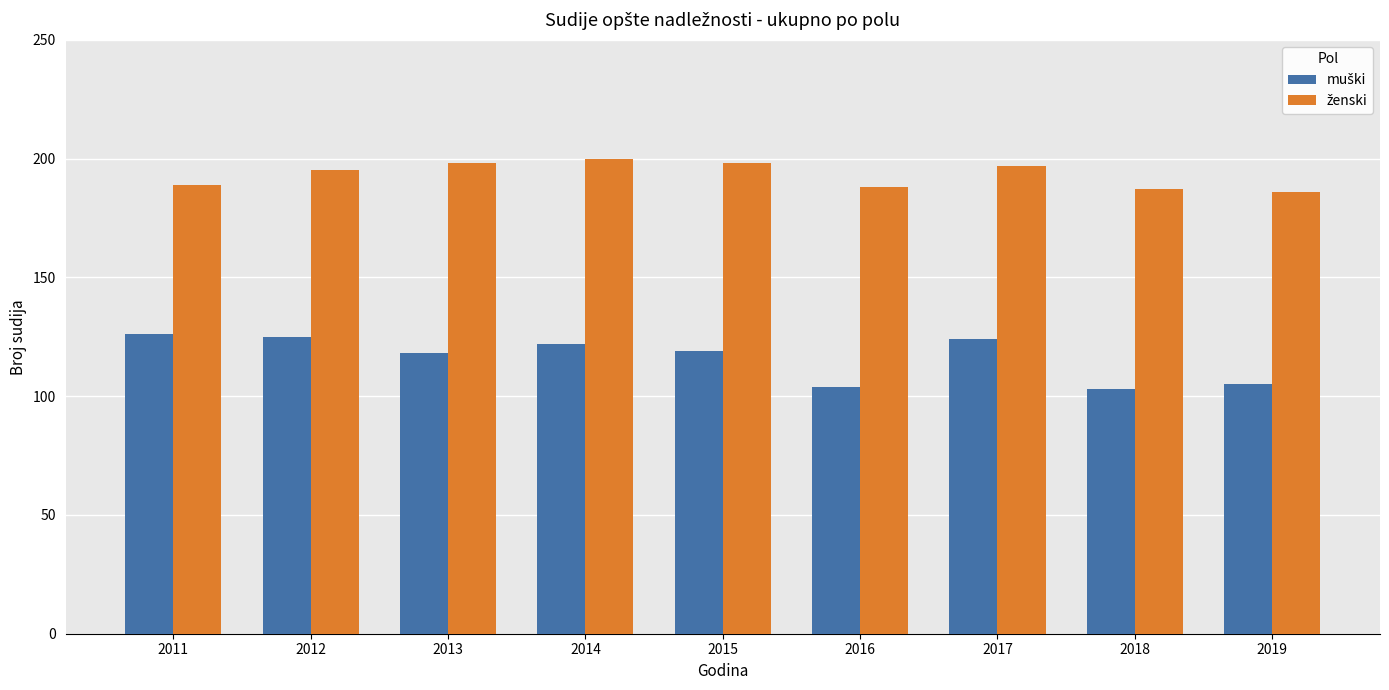

What is the difference between the highest and lowest values at 2011?

63